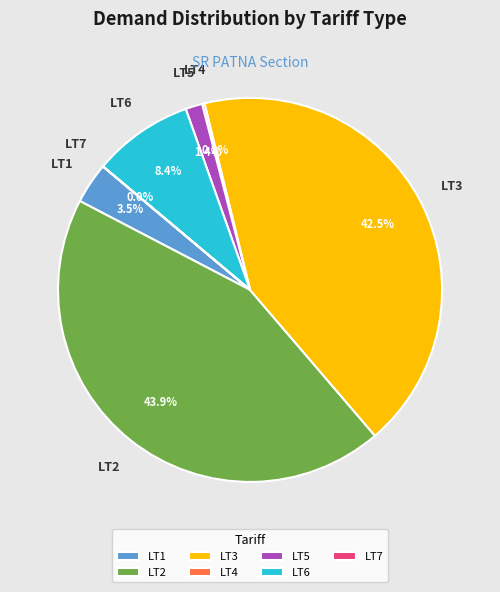

What percentage is the LT2 slice, to the nearest percent?

44%